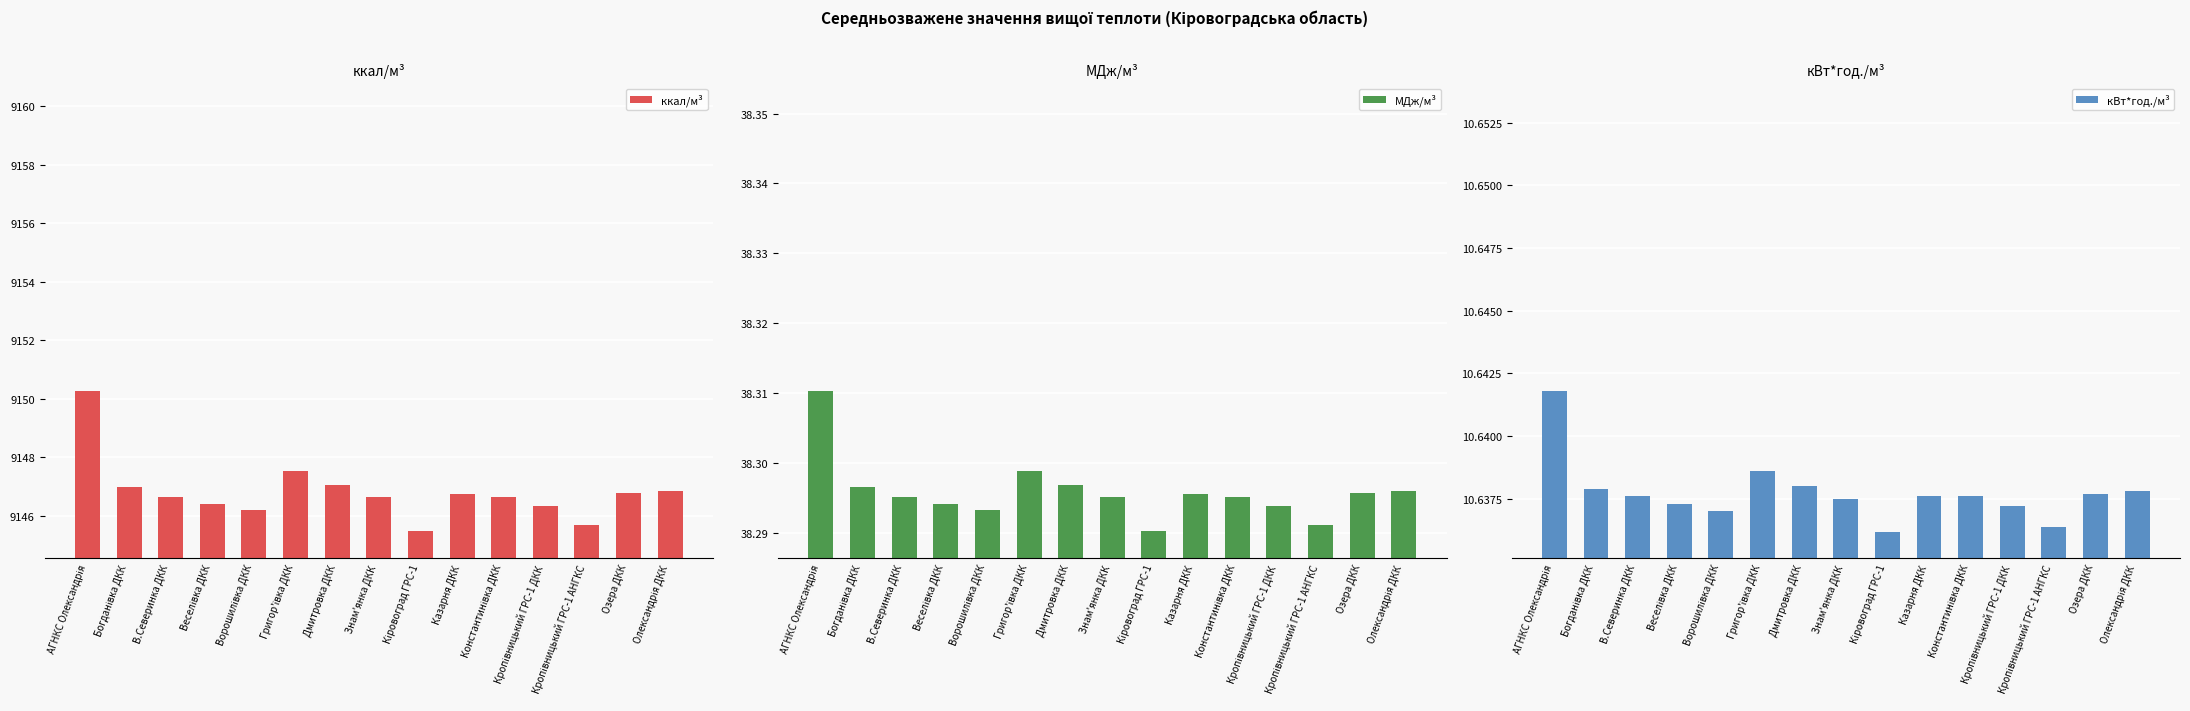

Which series has the widest spread of values?

ккал/м³